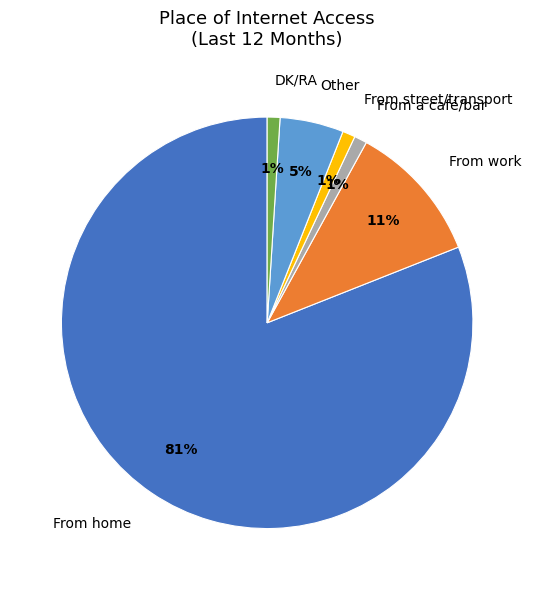

Which category has the biggest portion of the pie?

From home